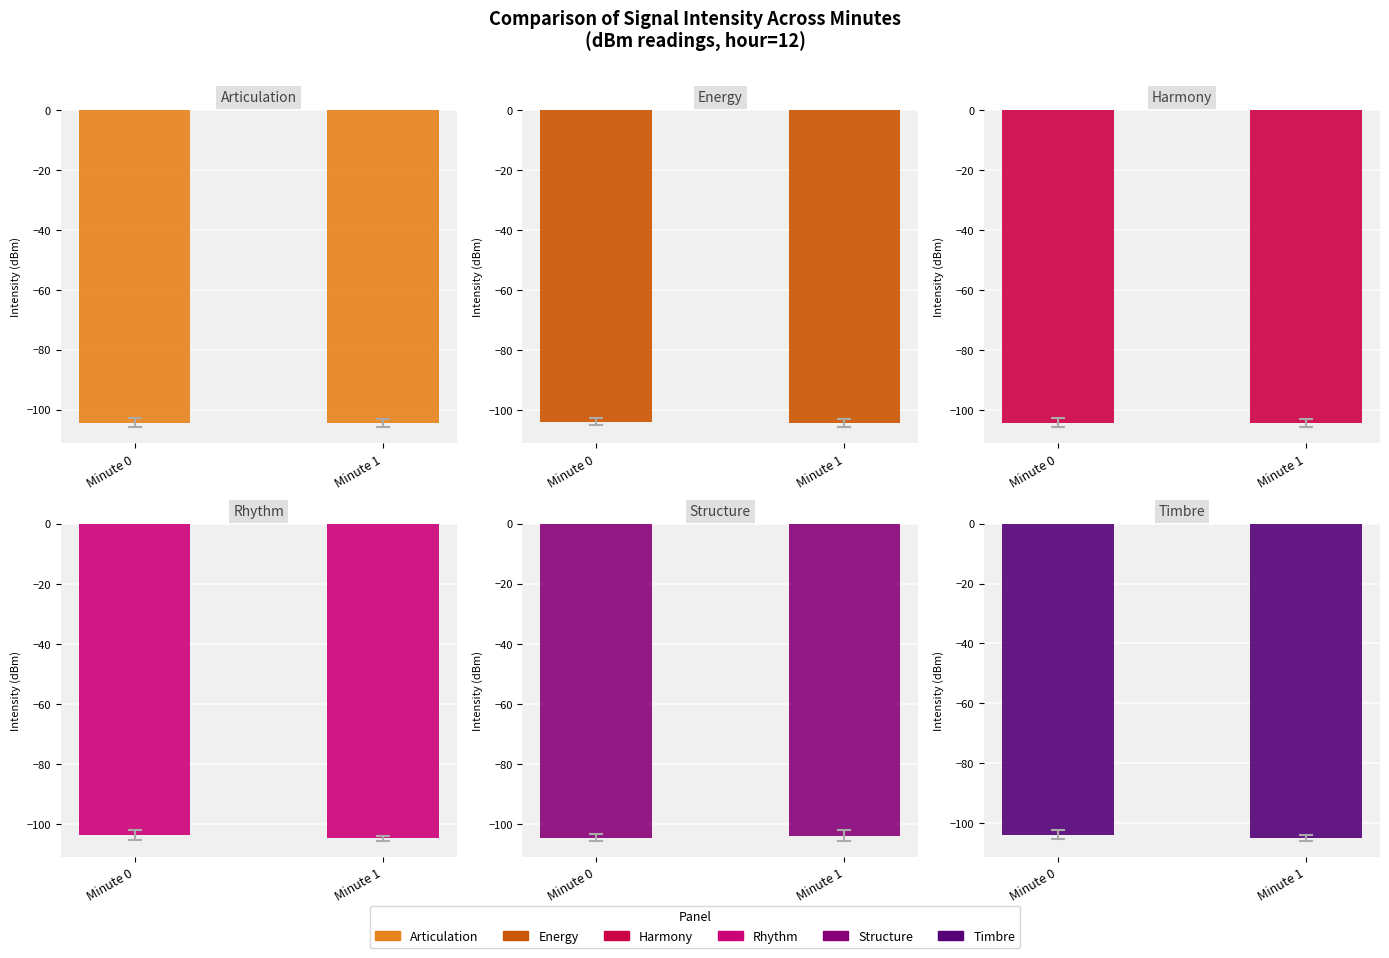

Rank the series by their maximum value, from lowest to highest.

Articulation, Harmony, Structure, Timbre, Energy, Rhythm